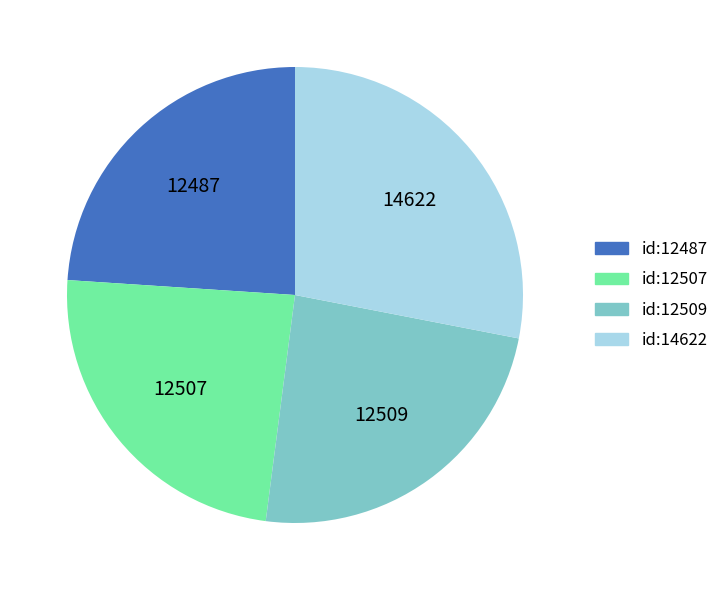

Combined, do id:12509 and id:12507 account for over 50%?

No